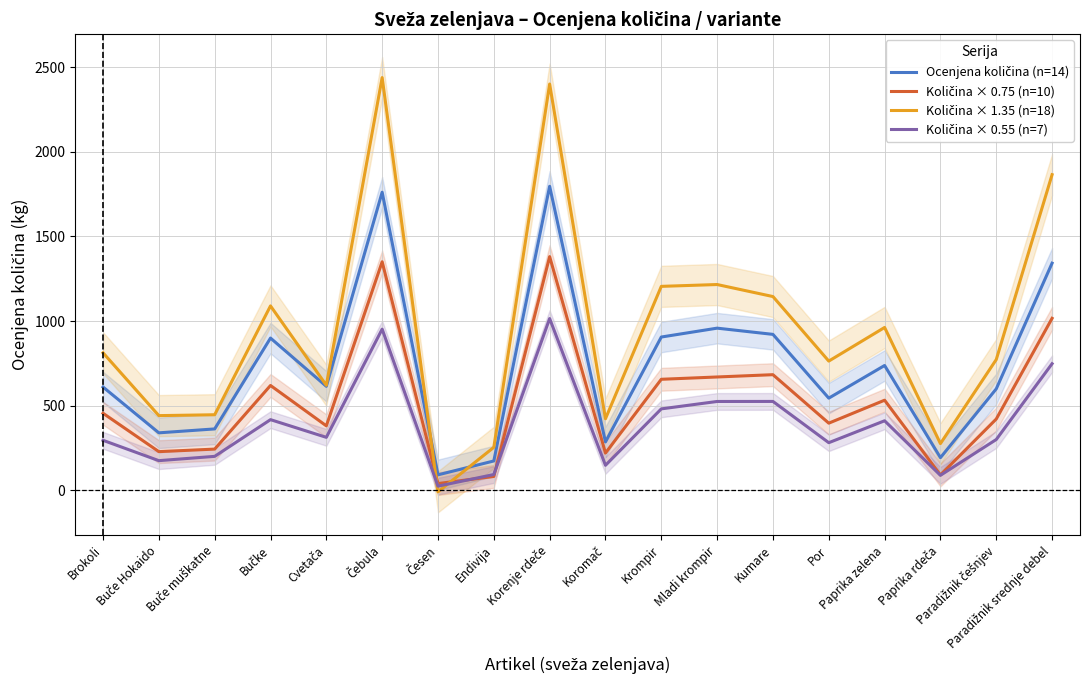

In Količina × 0.75 (n=10), how many points are lower than both neighbors (excluding endpoints)?

6